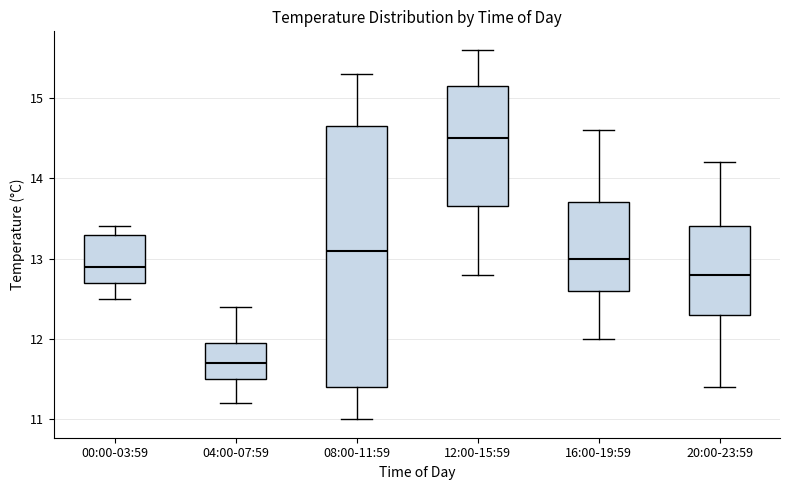

Reading left to right, read every box against the y-axis: the position of its median line, the range the box covers, and the ends of its whiskers. The values are not printed on the chart, so give them approximately, as read against the axis.

00:00-03:59: median 12.9, box 12.7 to 13.3, whiskers 12.5 to 13.4
04:00-07:59: median 11.7, box 11.5 to 12.0, whiskers 11.2 to 12.4
08:00-11:59: median 13.1, box 11.4 to 14.7, whiskers 11.0 to 15.3
12:00-15:59: median 14.5, box 13.7 to 15.2, whiskers 12.8 to 15.6
16:00-19:59: median 13.0, box 12.6 to 13.7, whiskers 12.0 to 14.6
20:00-23:59: median 12.8, box 12.3 to 13.4, whiskers 11.4 to 14.2